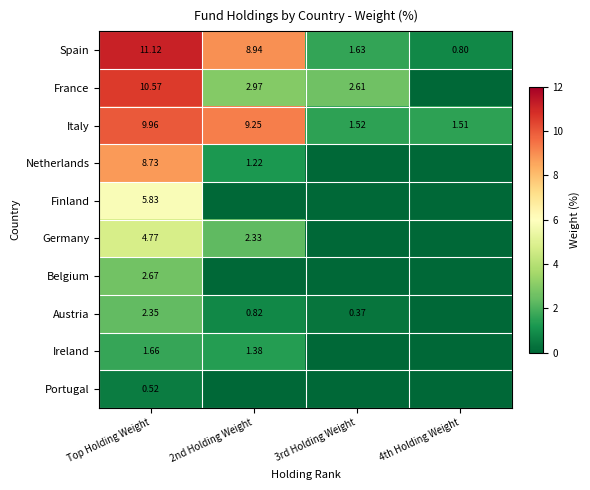

What is the sum of the Austria values at 2nd Holding Weight and Top Holding Weight?

3.2